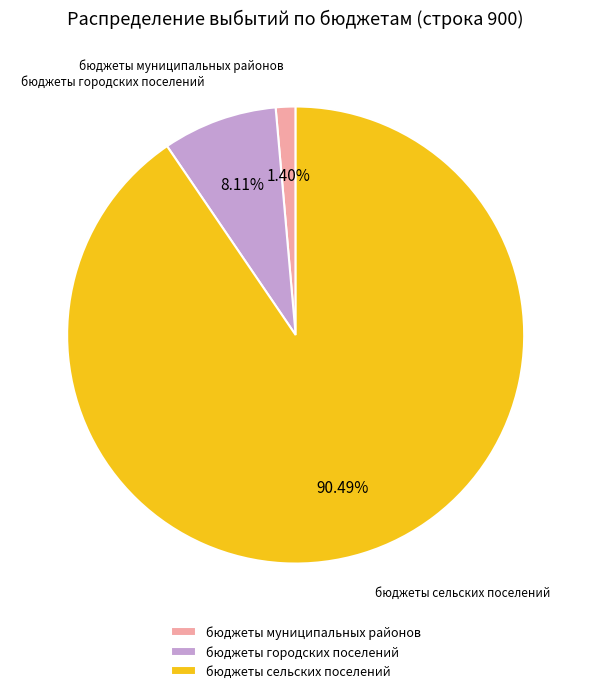

Rank the categories by value from highest to lowest.

бюджеты сельских поселений, бюджеты городских поселений, бюджеты муниципальных районов